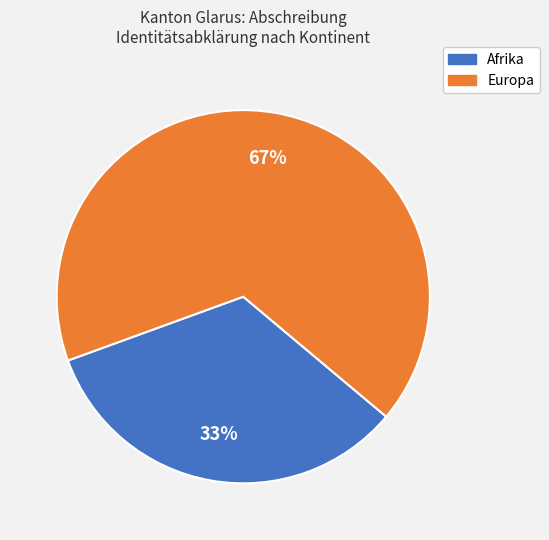

True or false: Afrika accounts for 33% of the total.

True